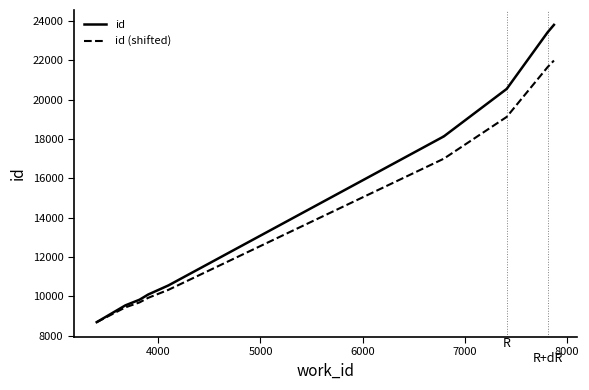

Reading left to right, what are all the values shown in this chart?

id: 8684.0	9539.0	9825.0	10090.0	10552.0	18130.0	18131.0	20543.0	23418.0	23798.0
id (shifted): 8684.0	9436.4	9688.1	9921.3	10327.8	16996.5	16997.4	19119.9	21649.9	21984.3